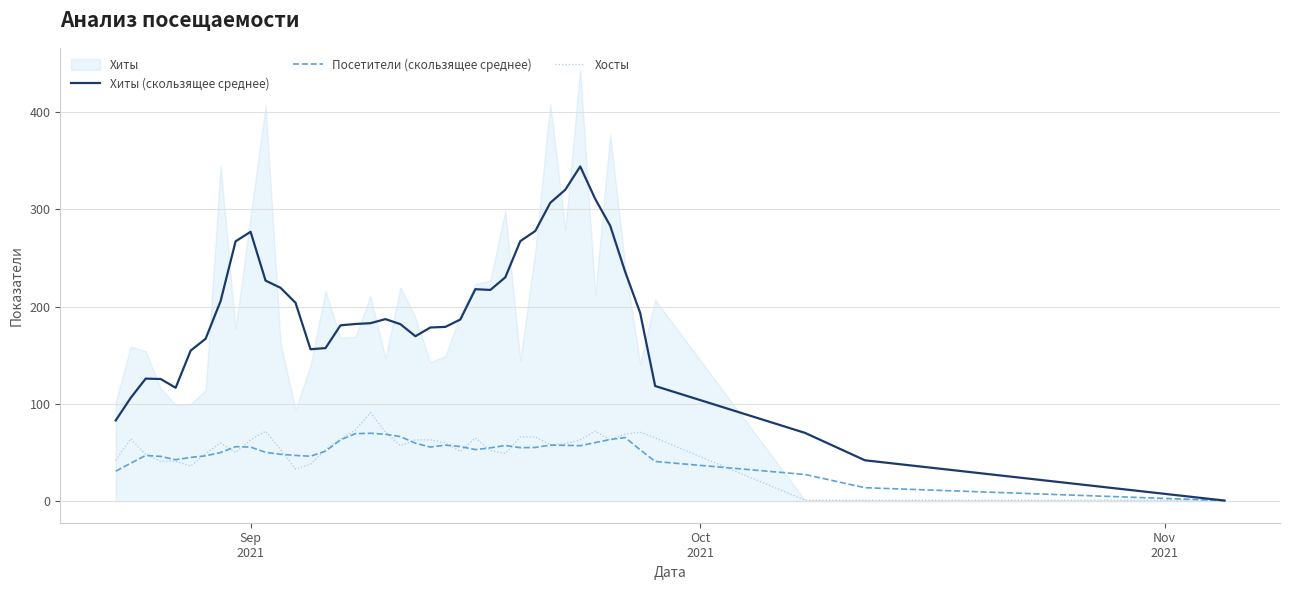

What is the highest value of the Хиты (скользящее среднее) series?

344.2